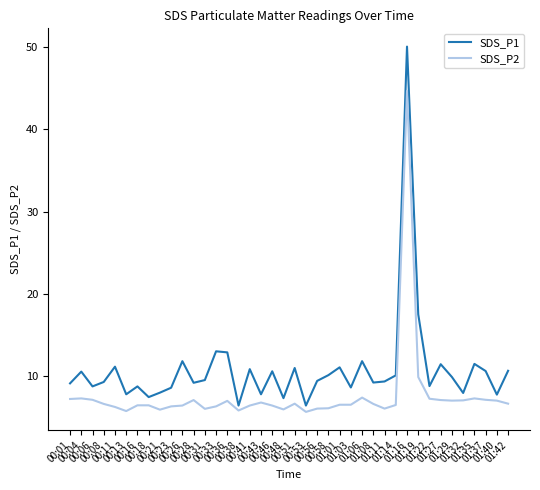

Which series changed the most between 00:01 and 00:21?

SDS_P2